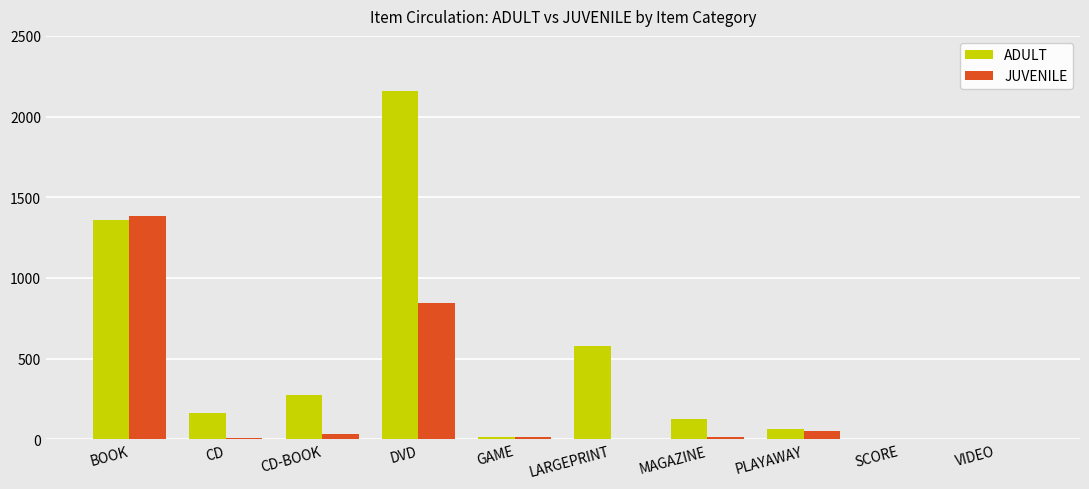

At which label is JUVENILE closest to 691?

DVD